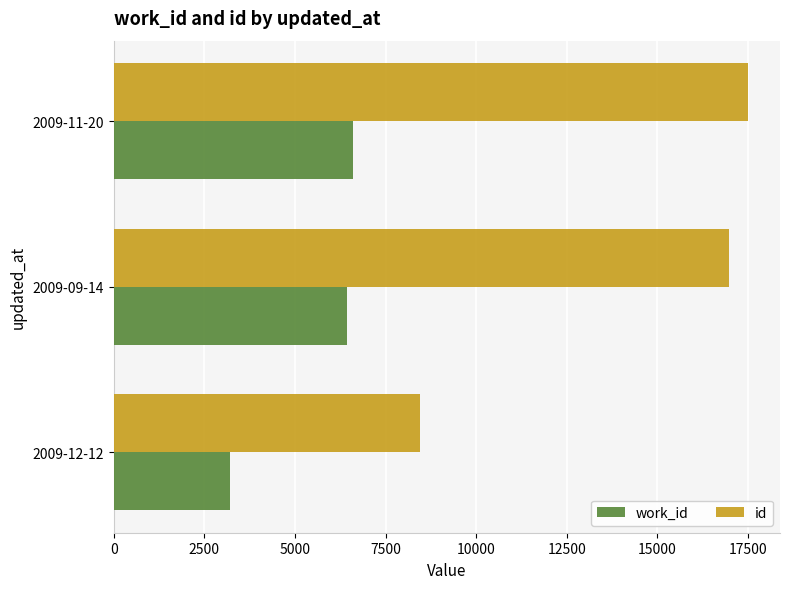

The value of id at 2009-11-20 is 23559. True or false?

False